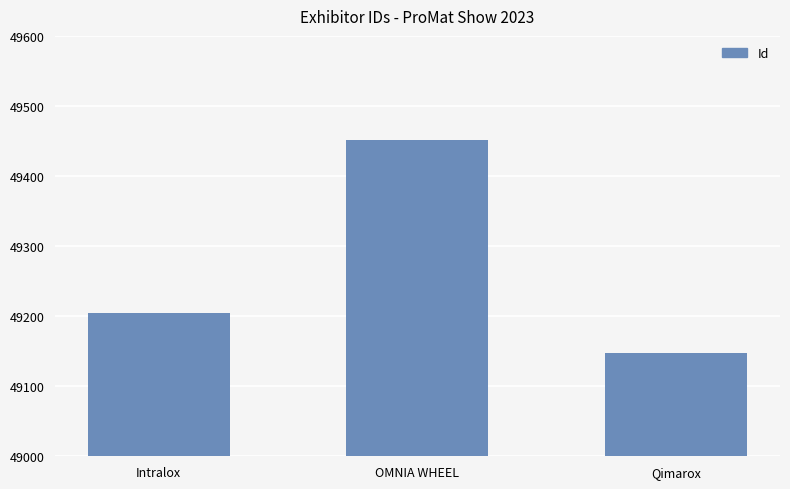

What is the label of the 3rd bar from the left?

Qimarox